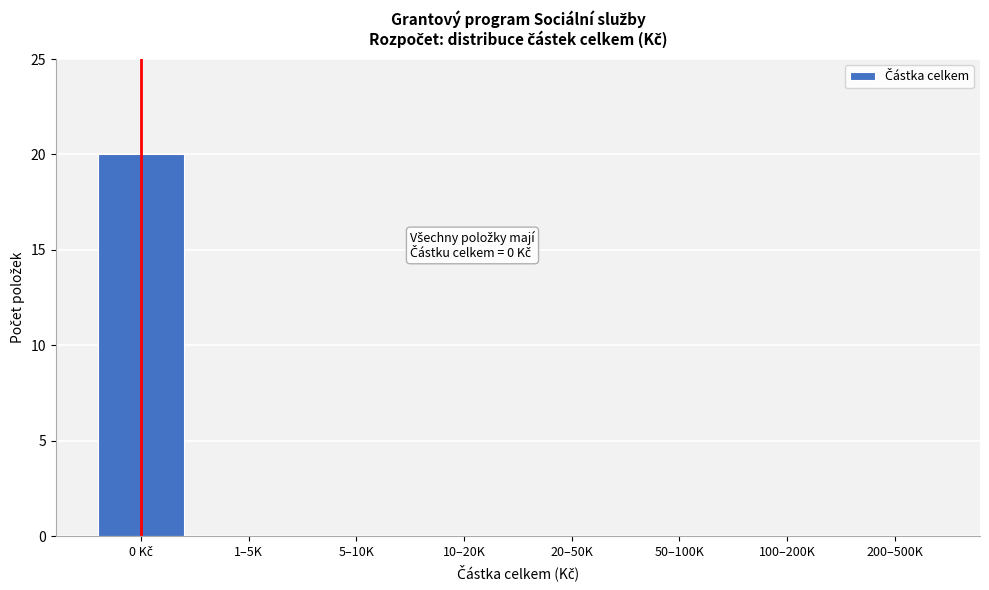

What is the sum of all values?

20